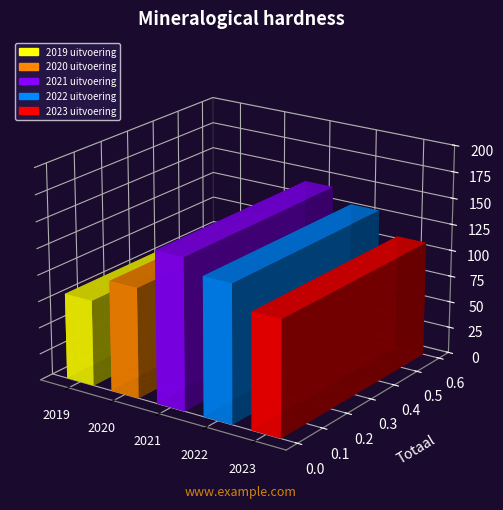

How many categories are shown in the chart?

5